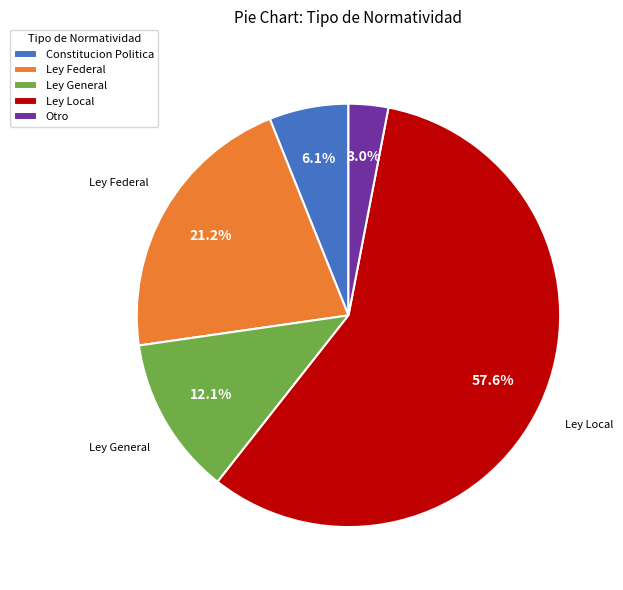

To the nearest percent, what portion does Ley Local represent?

58%